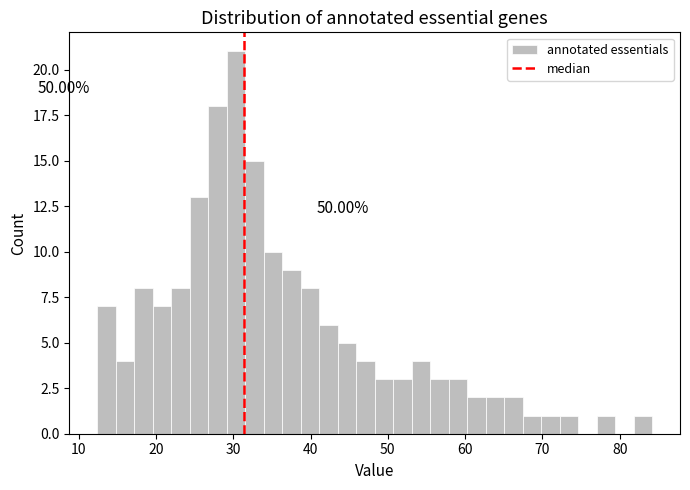

Around what value on the x-axis is the tallest bar? Give the approximate position of its centre, as read against the axis.

30